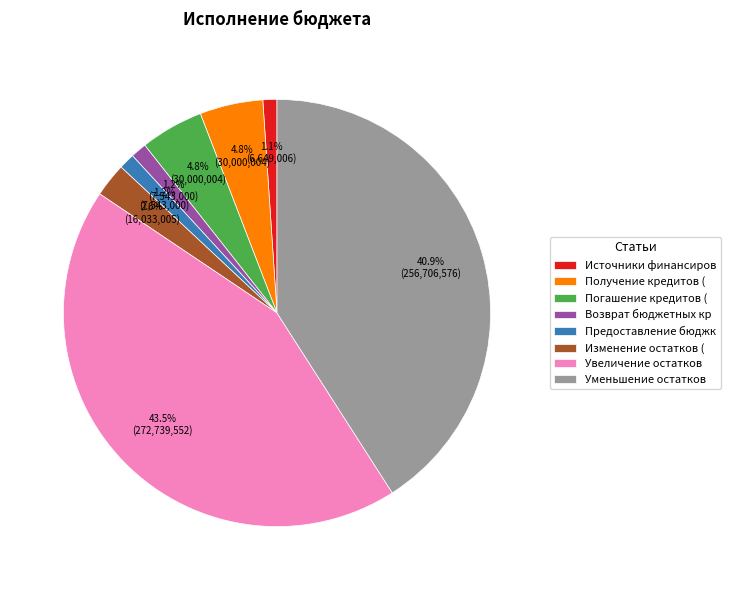

Combined, what portion of the pie is Уменьшение остатков and Возврат бюджетных кр?

42.1%